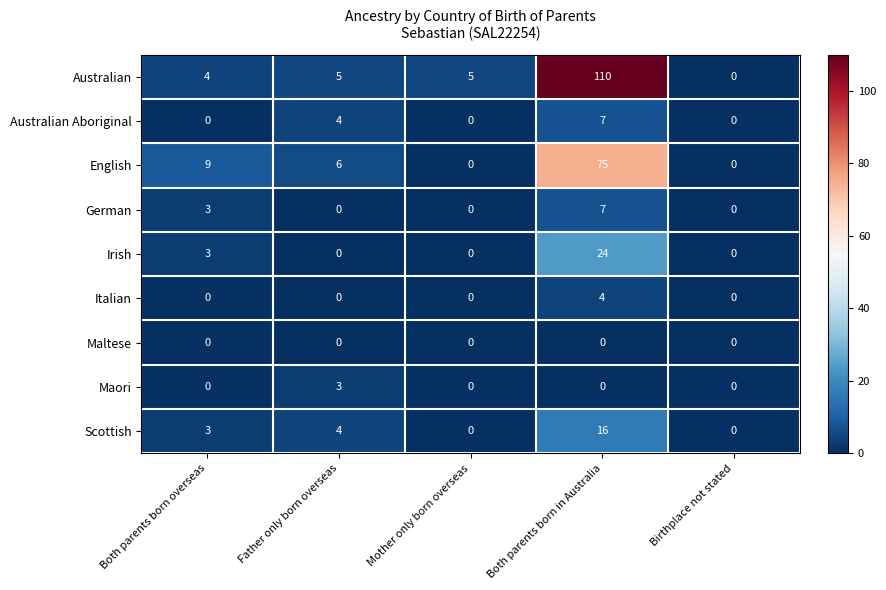

How many data points does each series have?

5